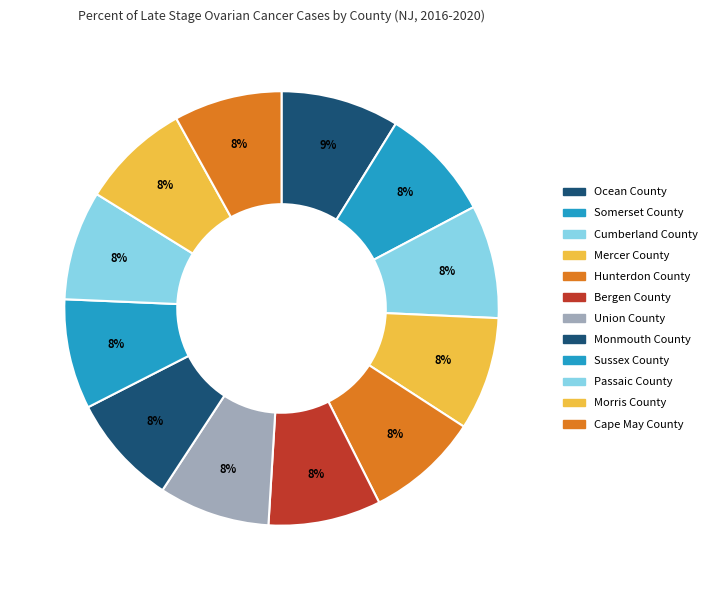

Count the number of slices in the pie.

12